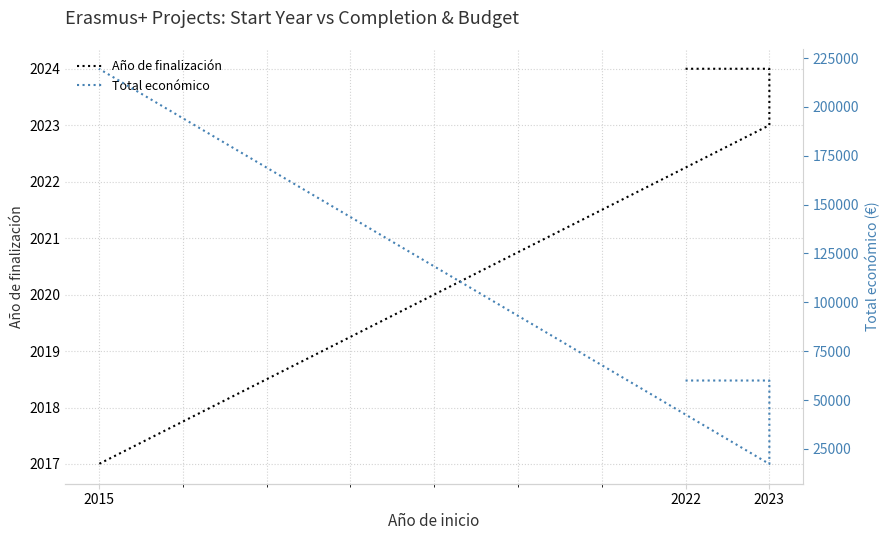

Which series has the largest total across all categories?

Total económico